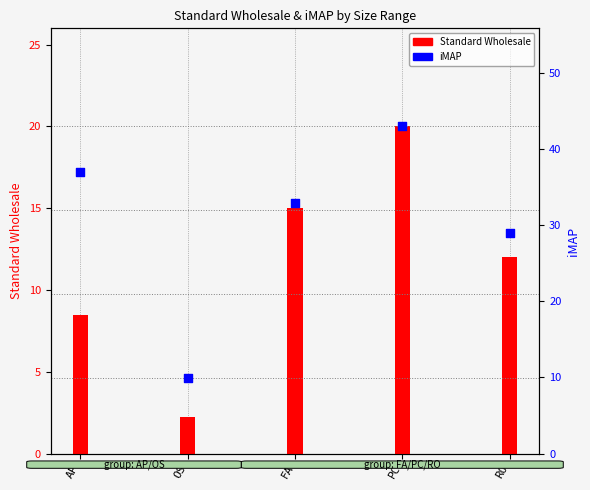

At which category is the sum across all series the highest?

PC